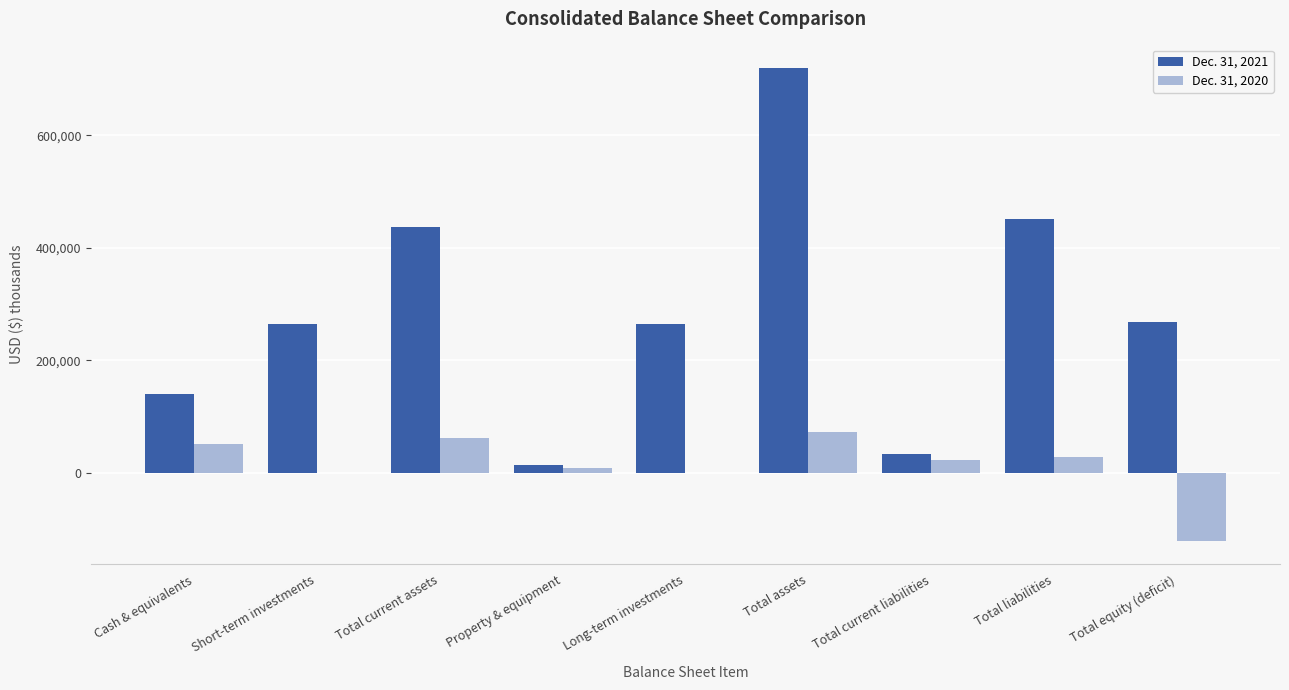

The value of Dec. 31, 2021 at Short-term investments is 264931. True or false?

True